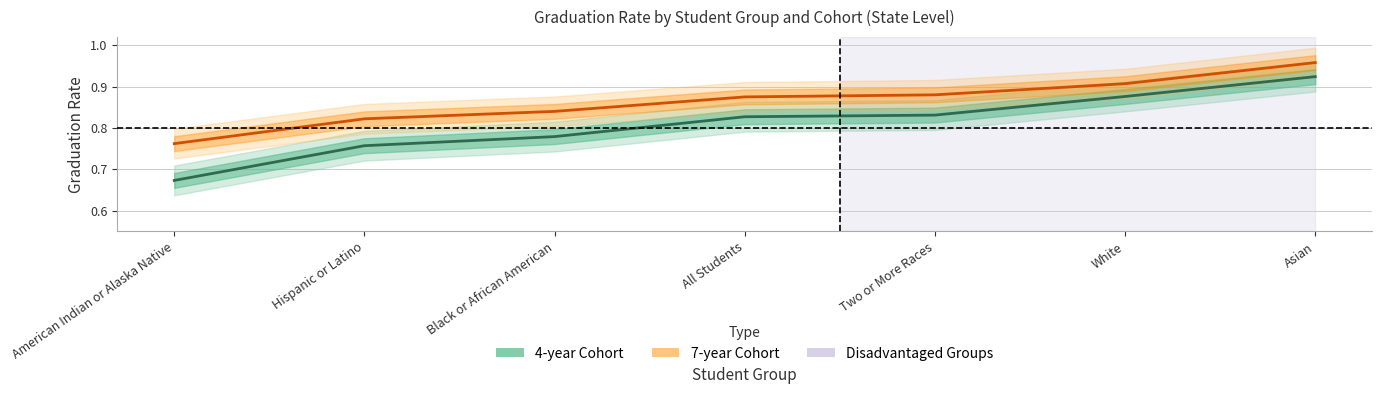

Count the 4-year Cohort values in the range 0 to 1.

7